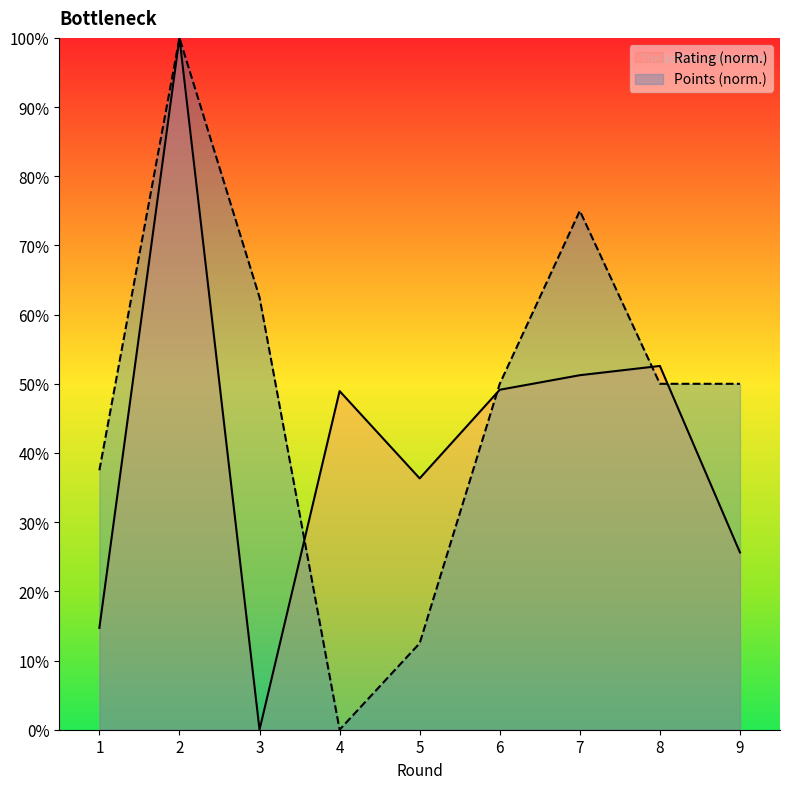

At which category does the chart reach its minimum across all series?

3